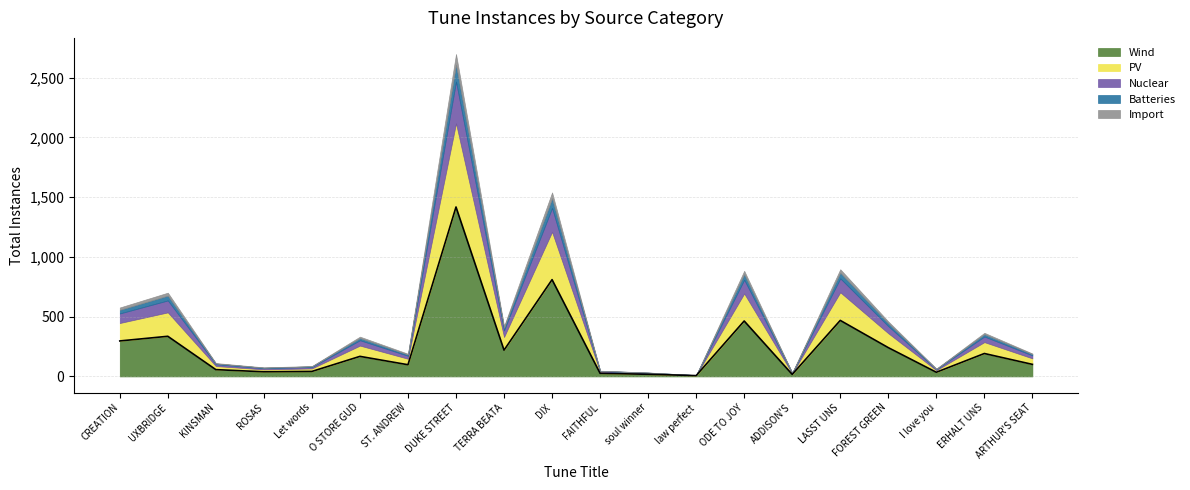

True or false: Nuclear has a value of 42 at ST. ANDREW.

False